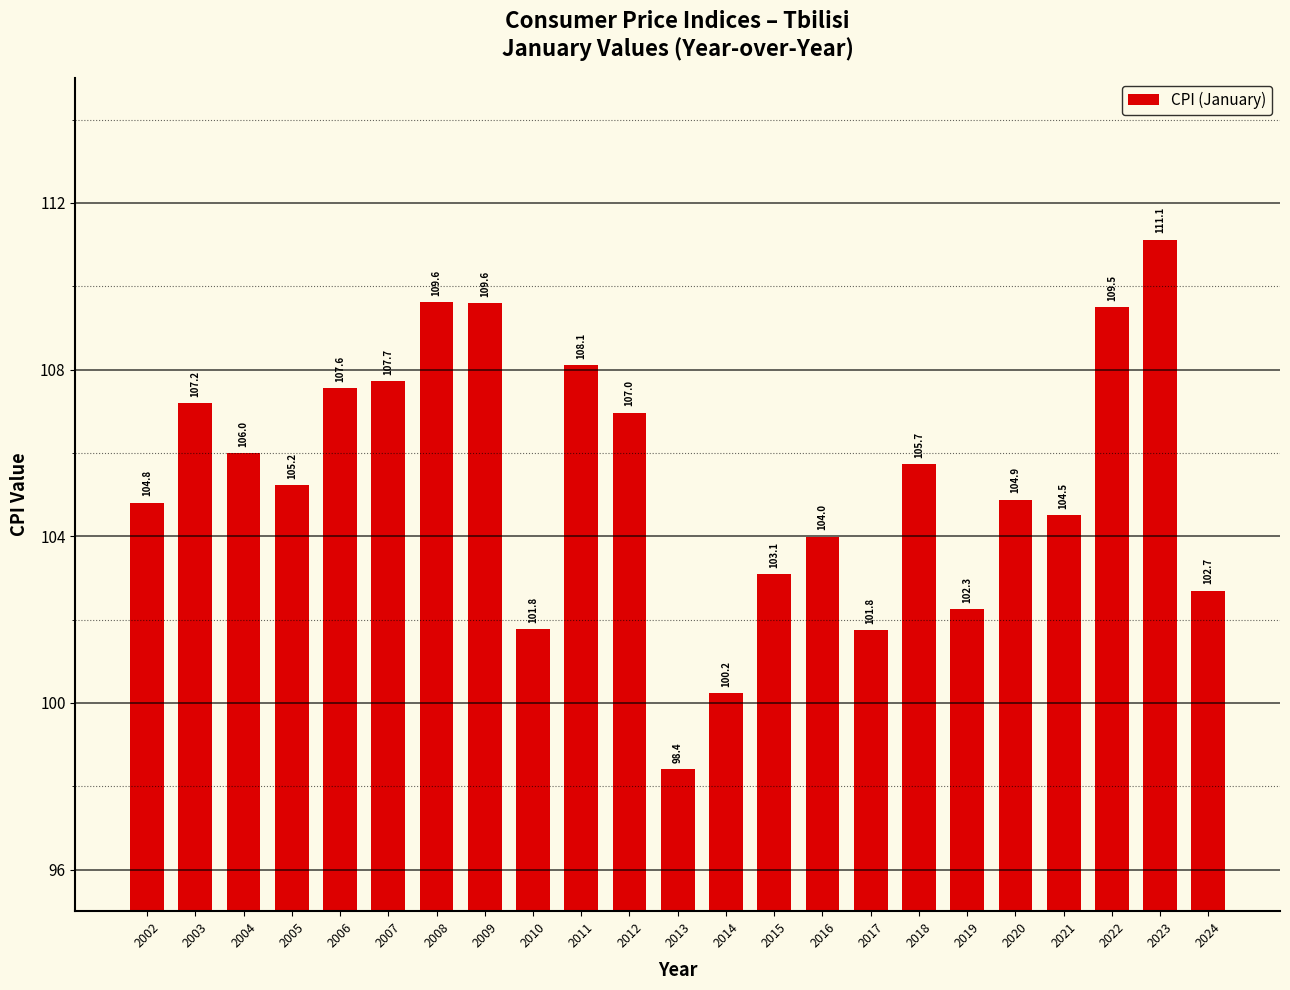

How many data points are less than 105?

11